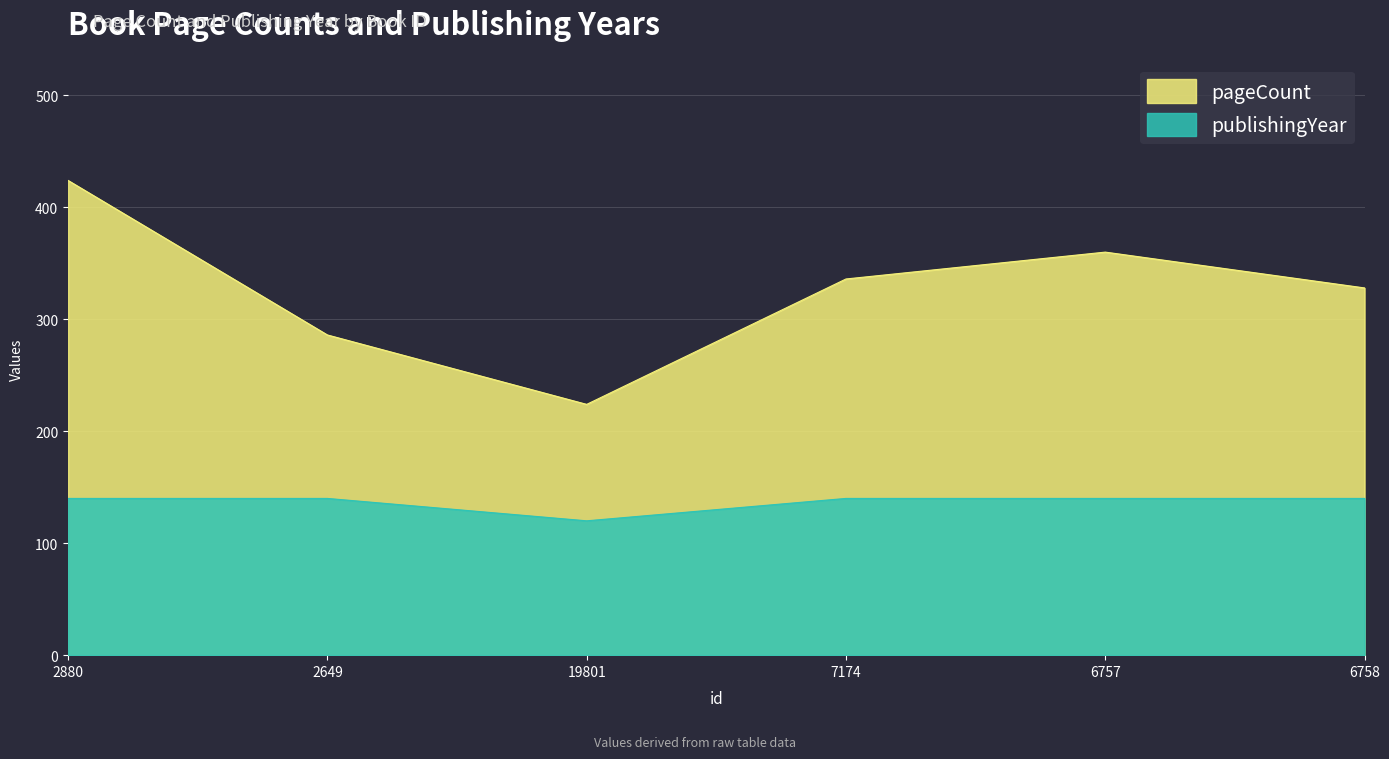

True or false: pageCount and publishingYear intersect in this chart.

False